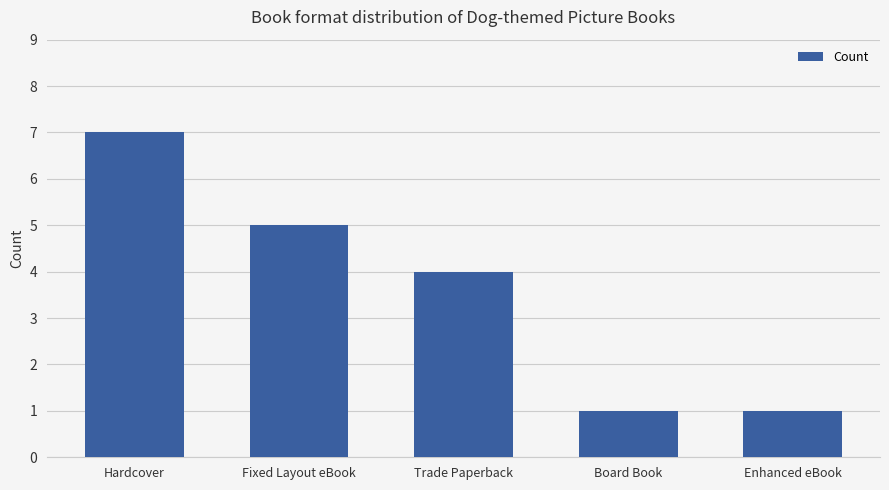

What is the minimum value shown in the chart?

1